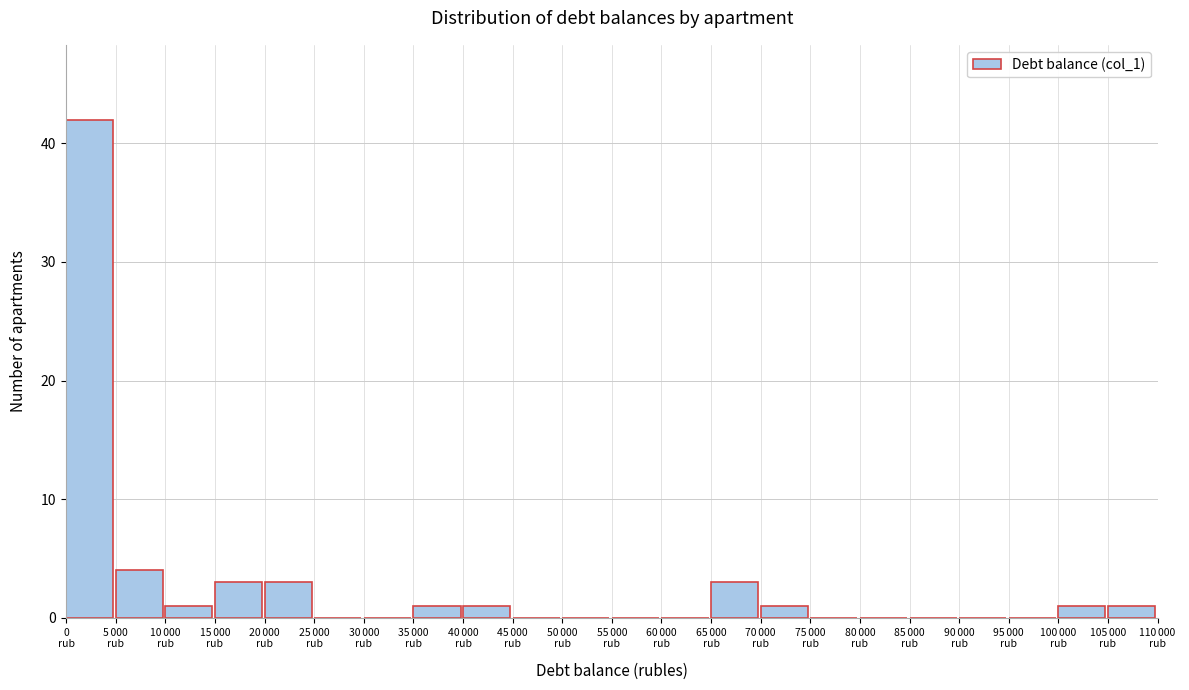

What is the maximum value shown in the chart?

42